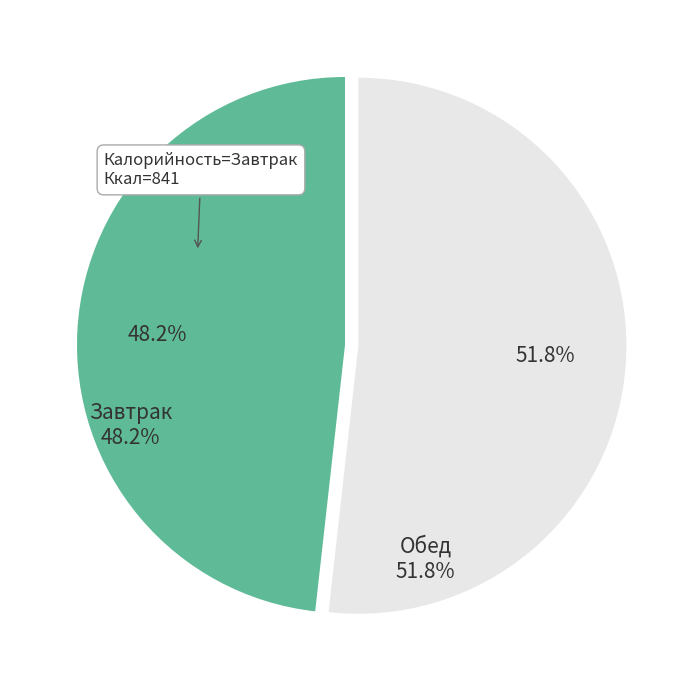

What percentage is NOT represented by Обед?

48.2%